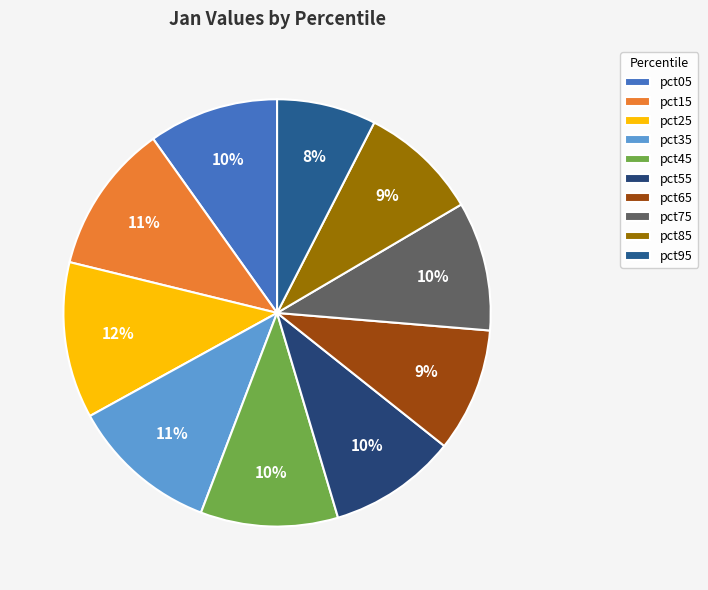

True or false: pct75 accounts for 3% of the total.

False